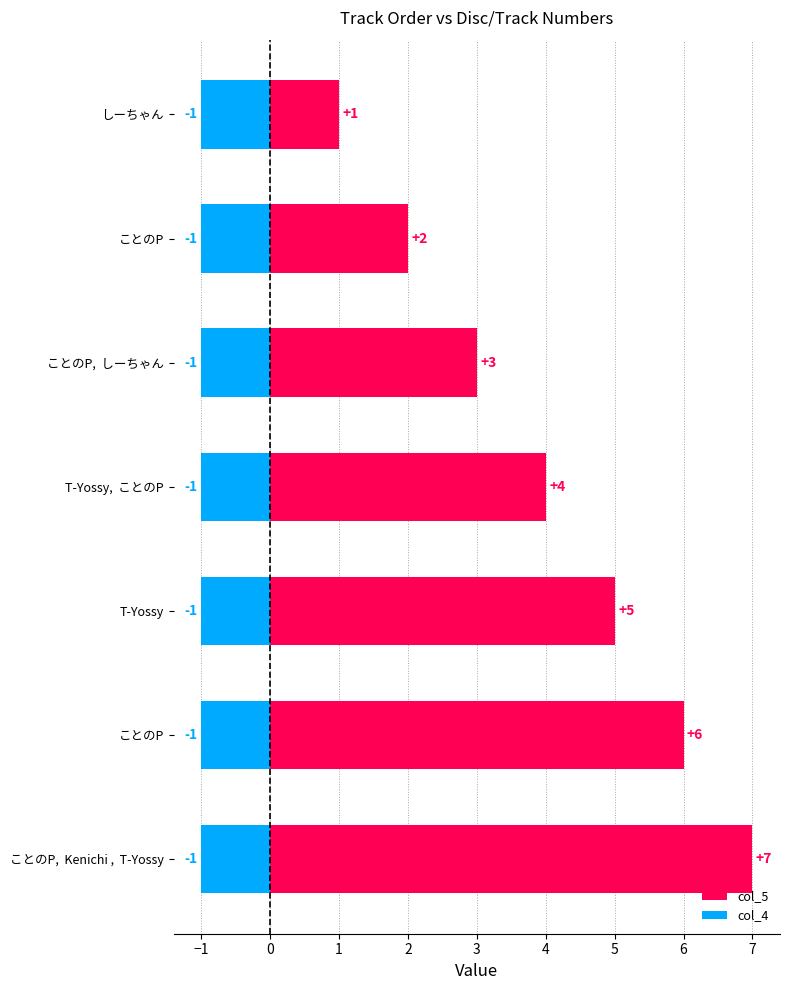

What are all the series names shown in the legend?

col_5, col_4